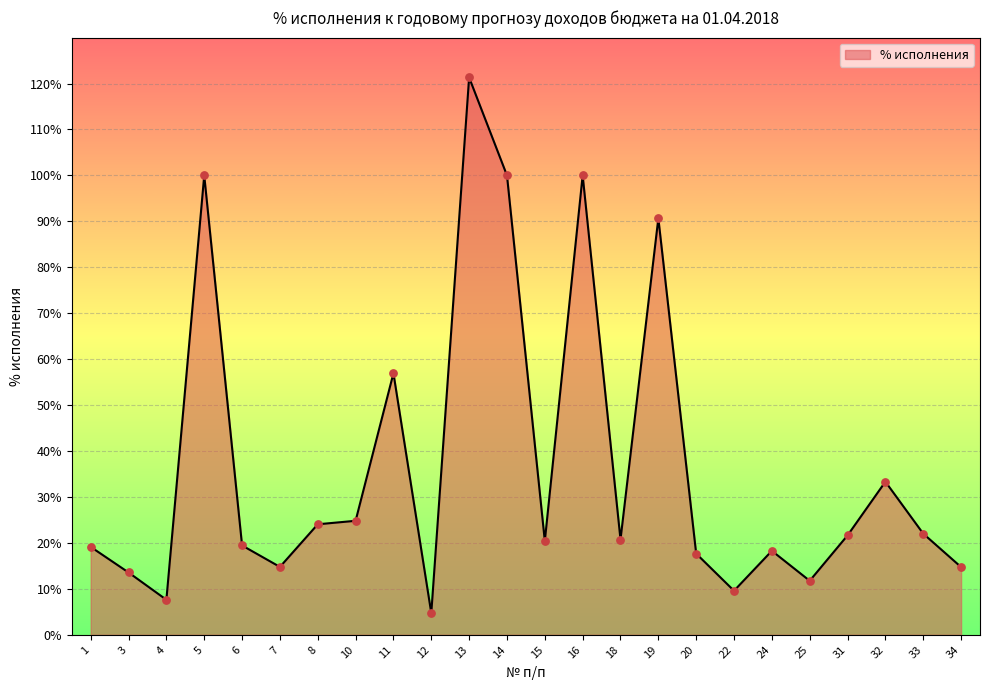

Which has a higher value, 1 or 4?

1